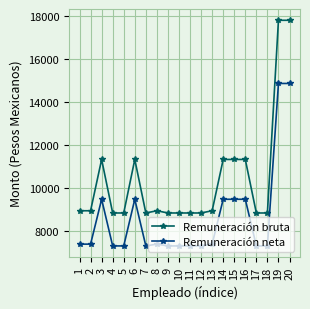

Where is the first local maximum for Remuneración neta?

3